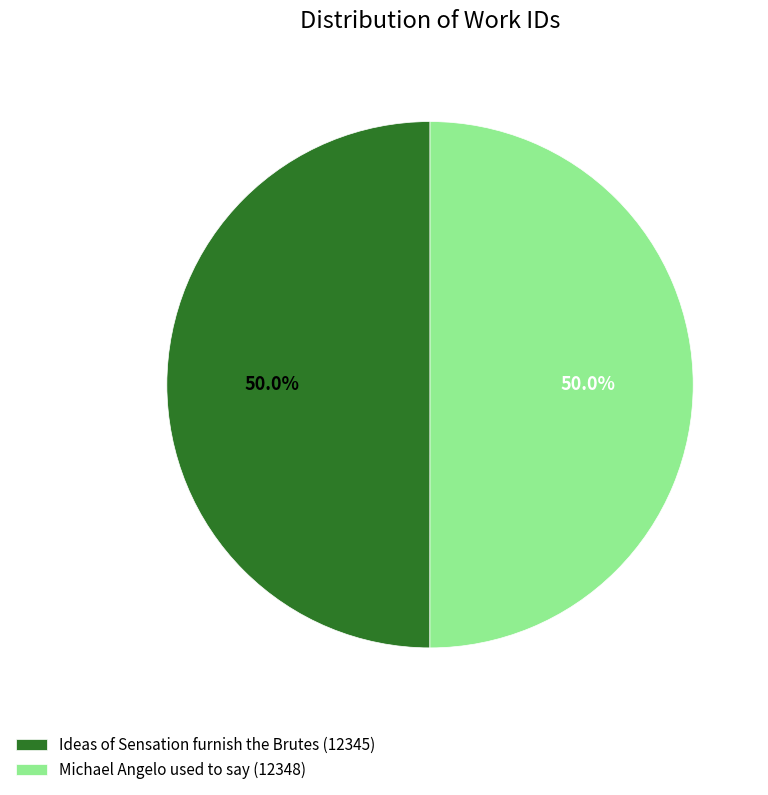

How many slices are in this pie chart?

2